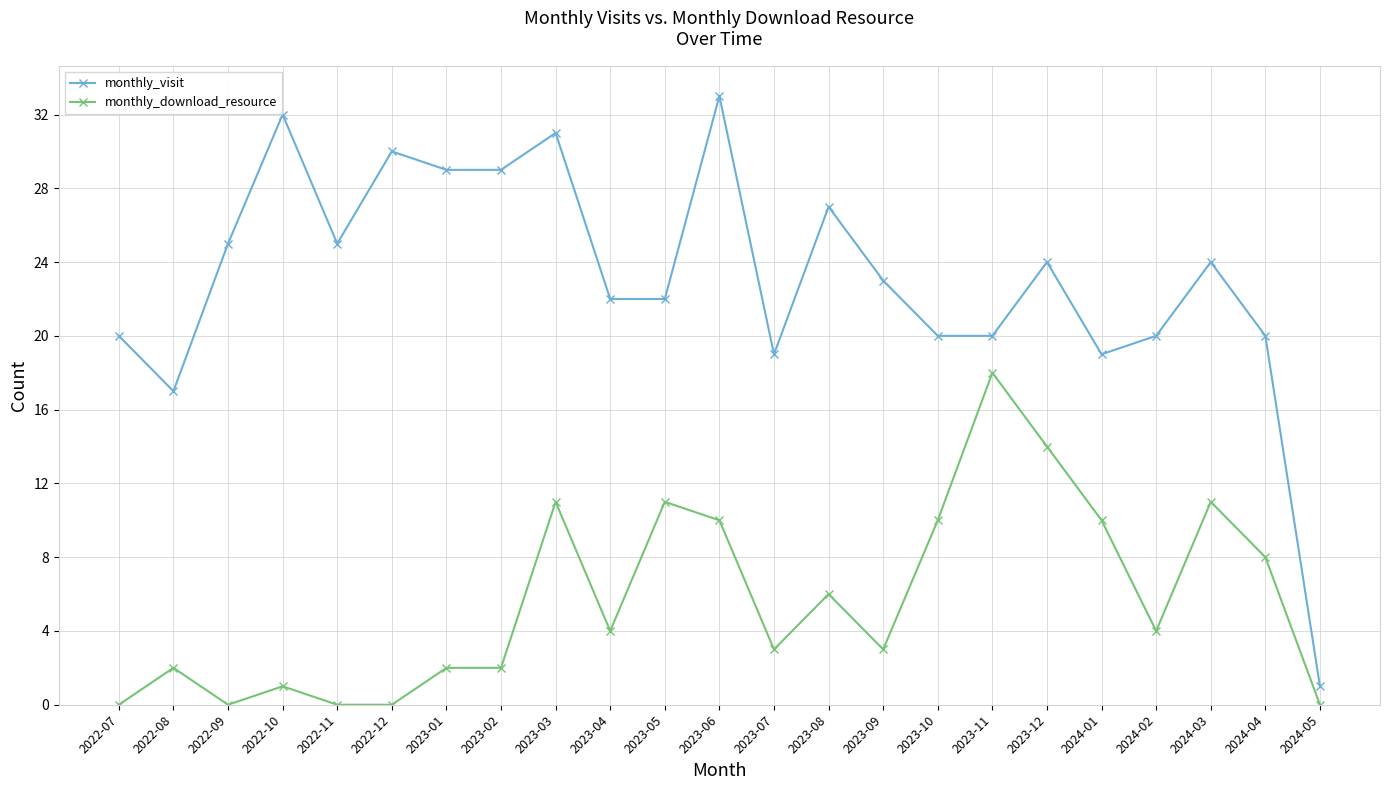

Which series has the widest spread of values?

monthly_visit